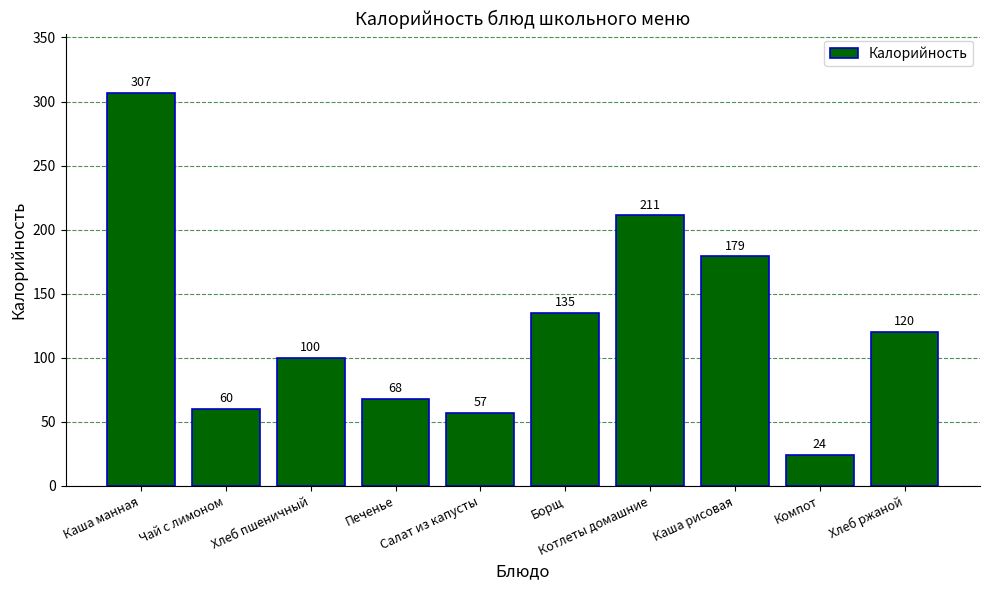

What is the minimum value shown in the chart?

24